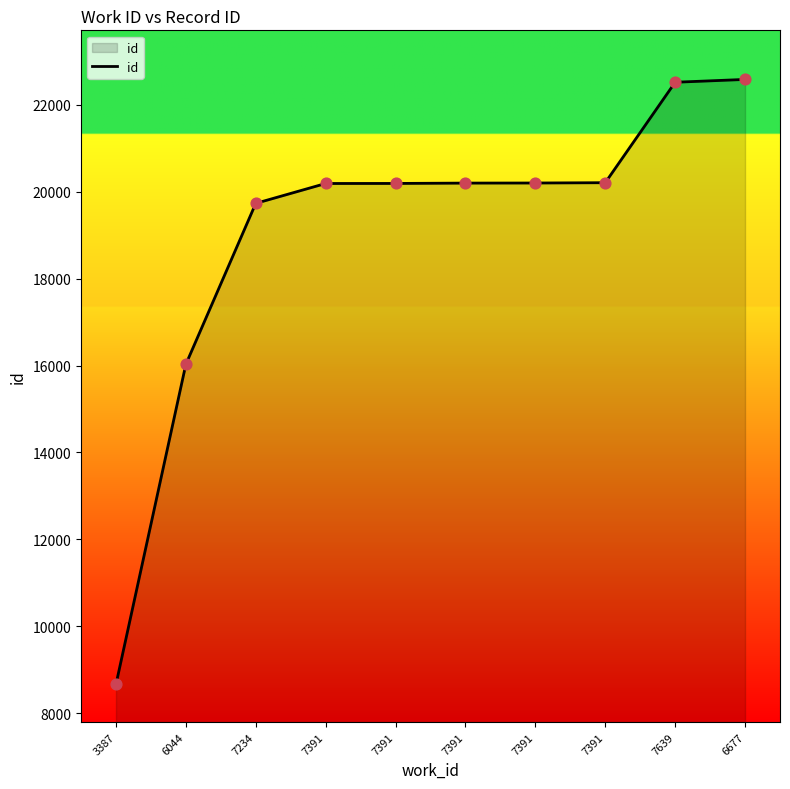

How many lines are shown in the chart?

1